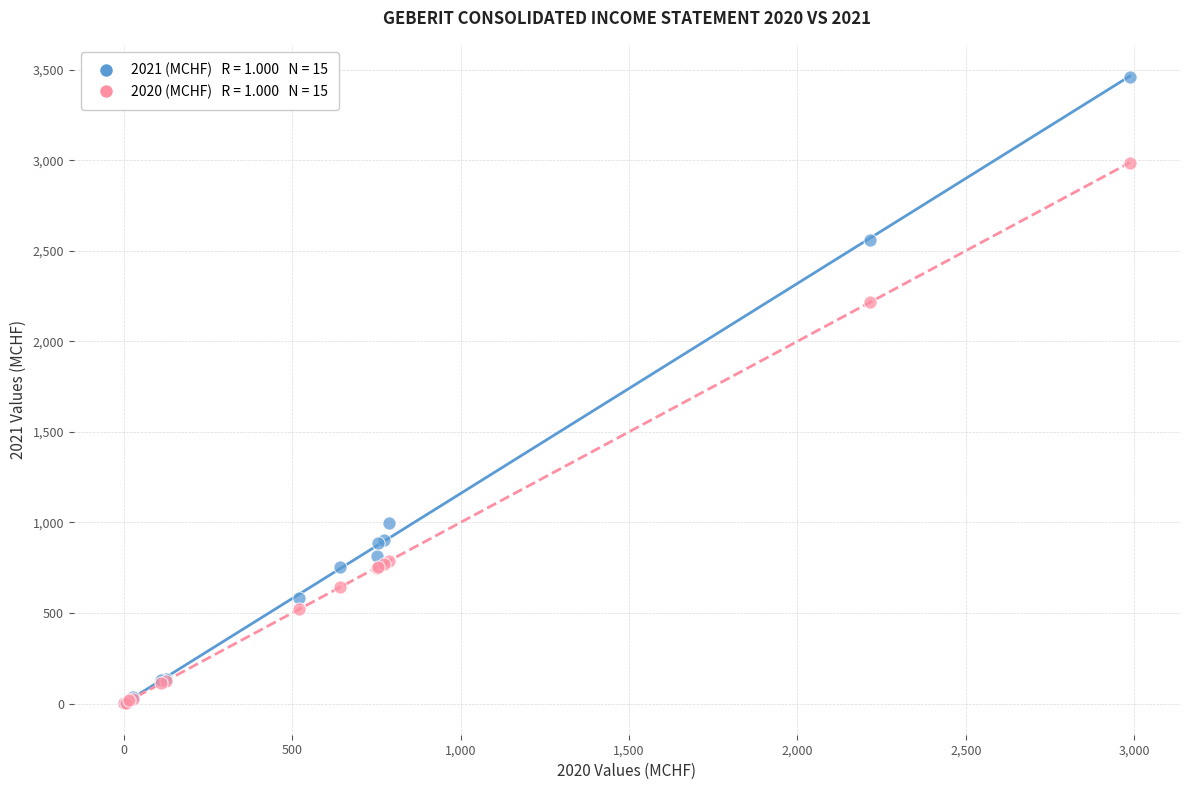

Across all series, what Y value is closest to 1730?

2214.6